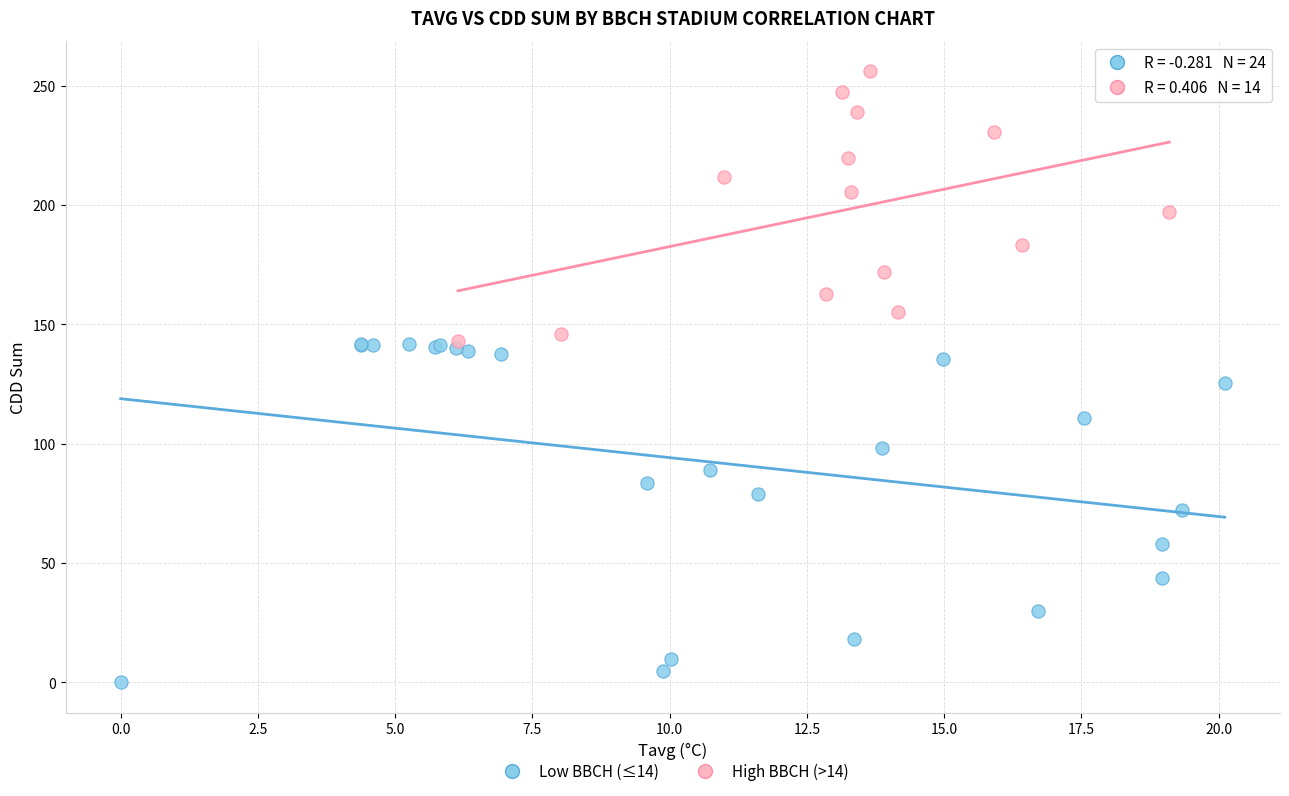

Which series contains the lowest Y value?

Low BBCH (≤14)